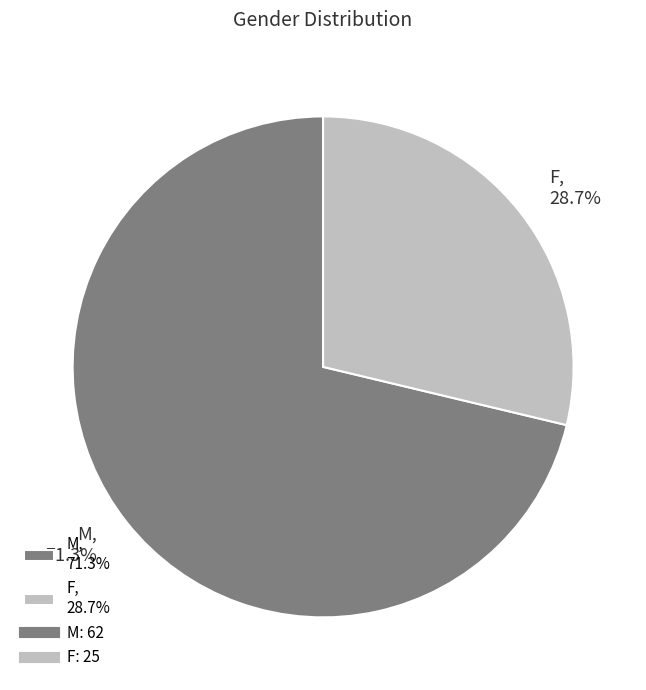

To the nearest percent, what is the average slice percentage?

50%